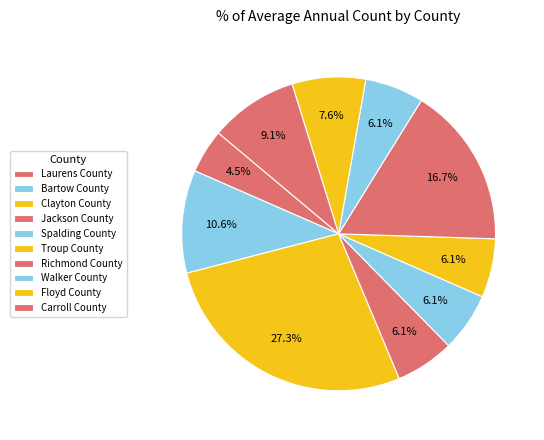

Is it true that Floyd County is 8% of the pie?

True